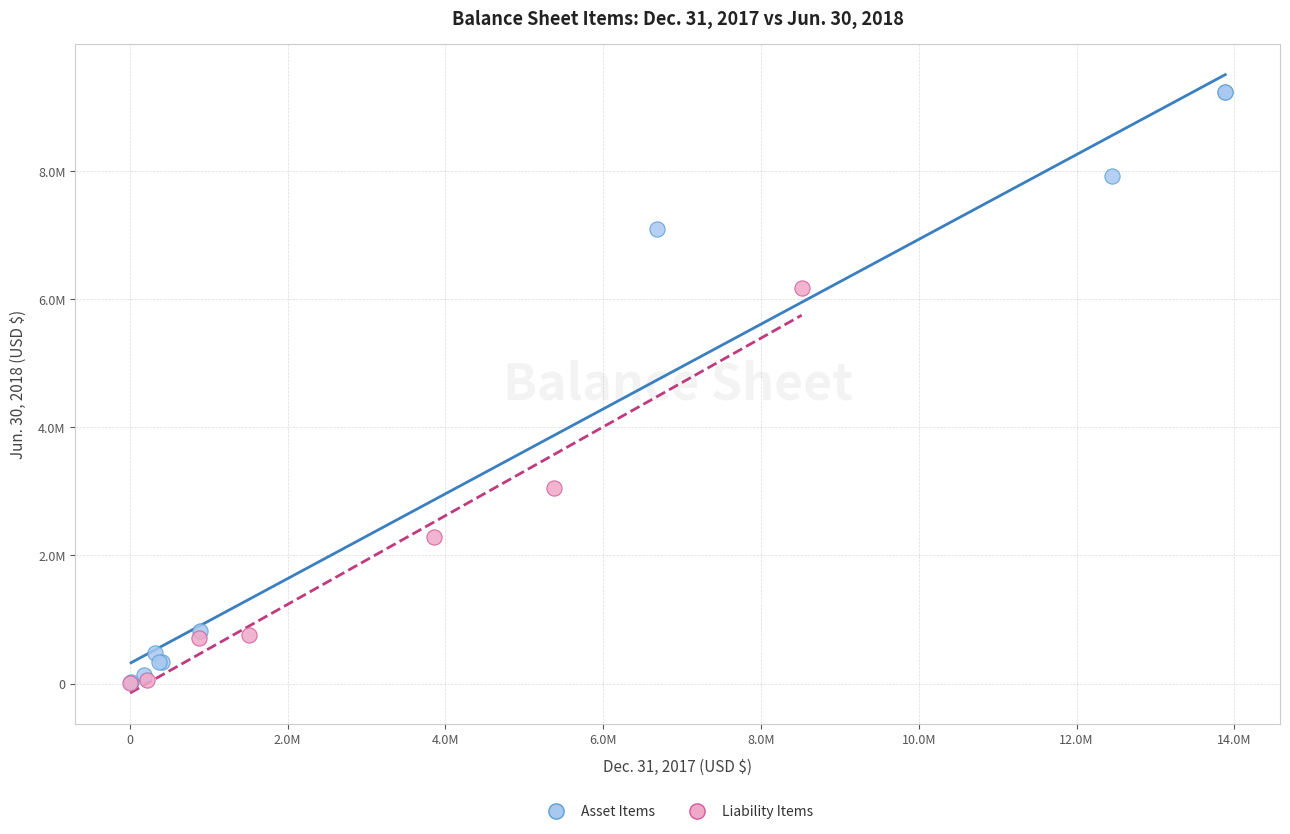

What are all the series names shown in the legend?

Asset Items, Liability Items